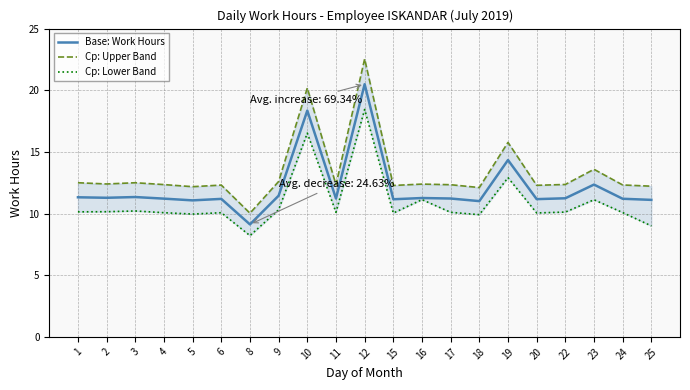

What is the difference between the maximum and minimum values in the Cp: Upper Band series?

12.5